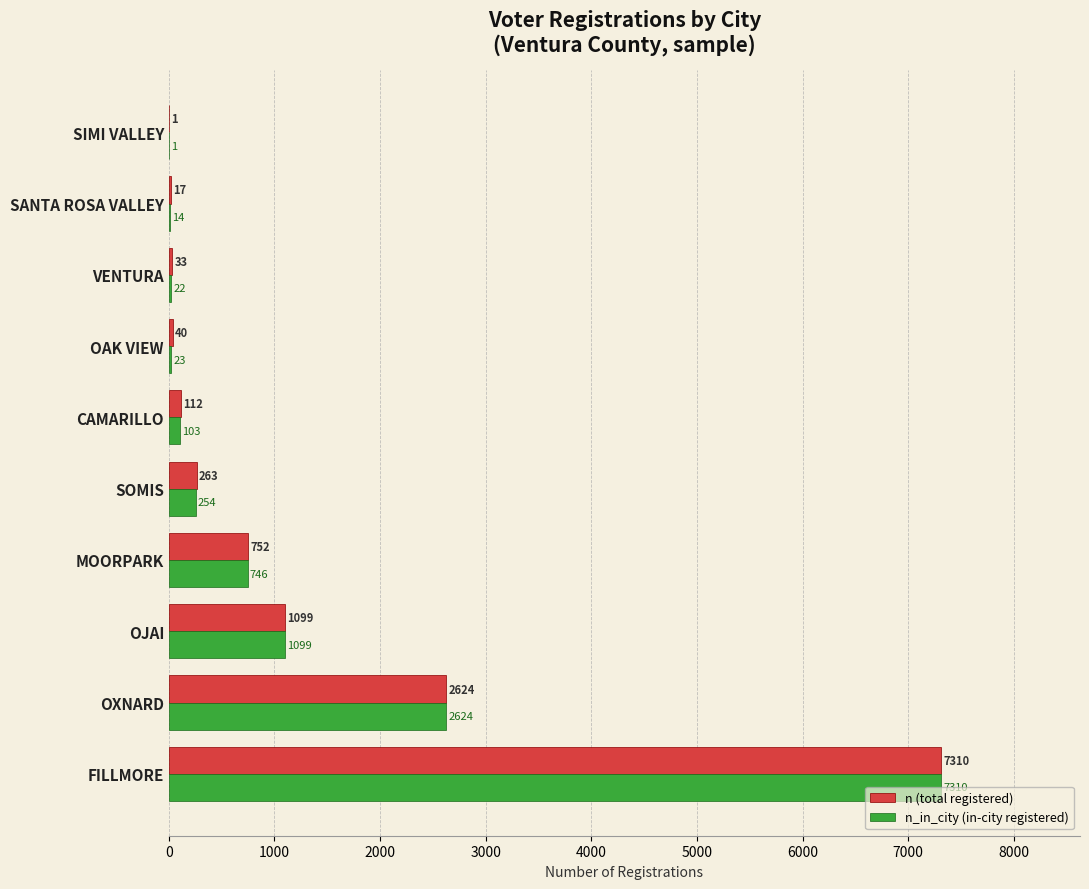

What is the sum of all n (total registered) values?

12251